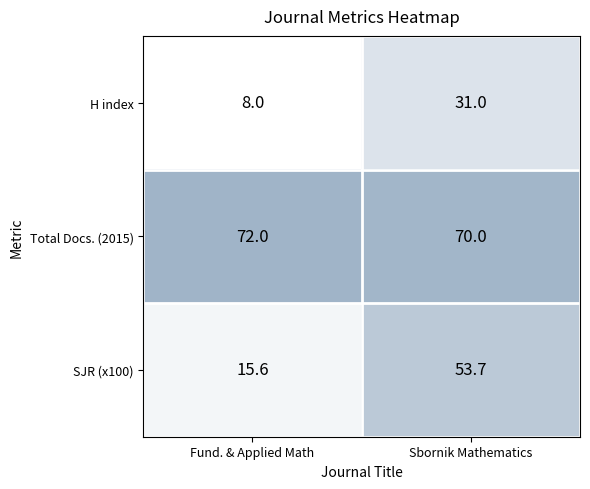

What is the sum of the SJR (x100) values at Fund. & Applied Math and Sbornik Mathematics?

69.3